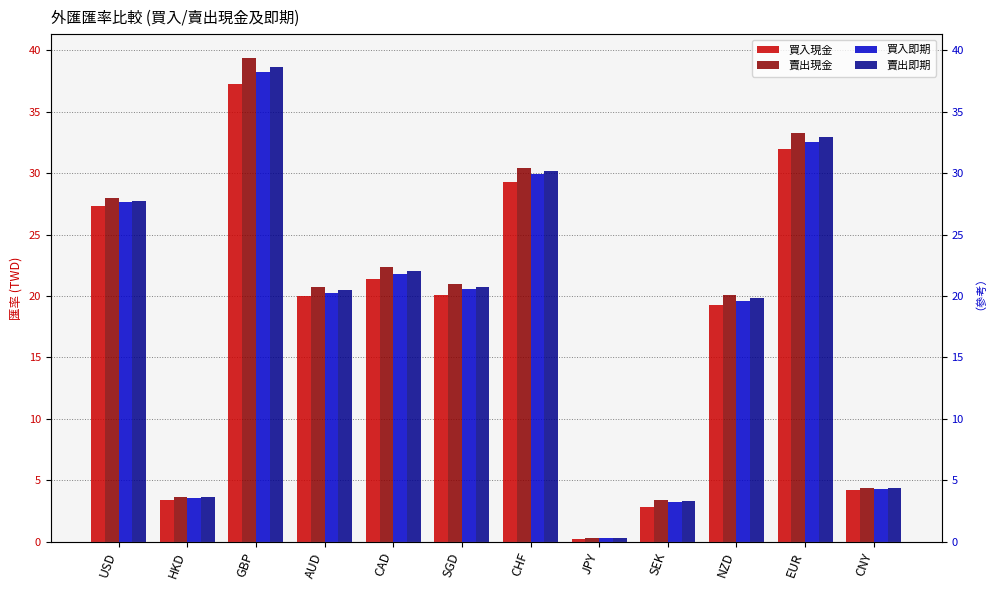

How many values in the 買入現金 series are below 20?

6